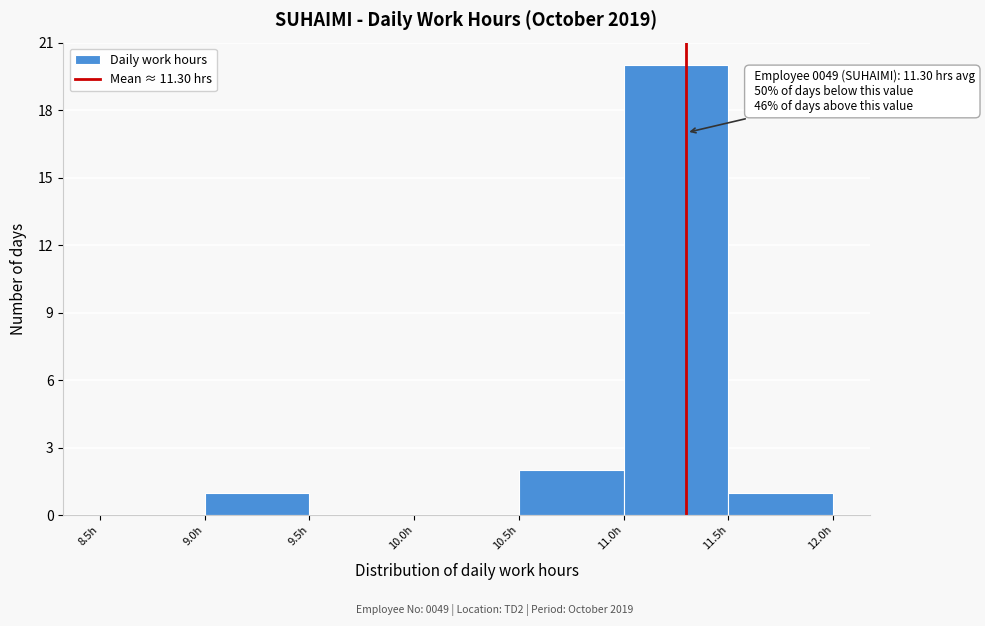

Over which range of the x-axis is the bar tallest?

11.0 to 11.5